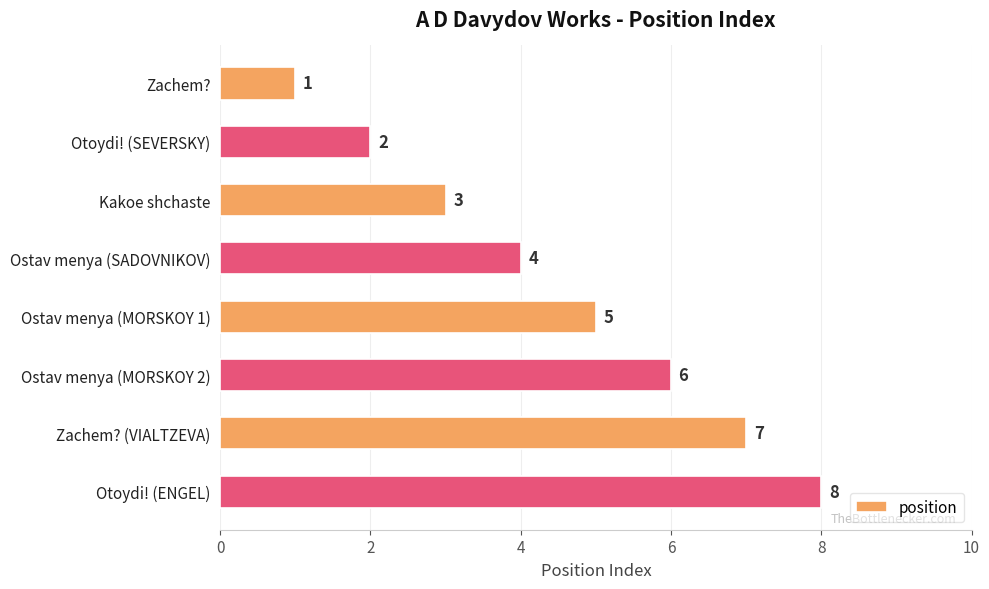

At which label is the value closest to 4?

Ostav menya (SADOVNIKOV)